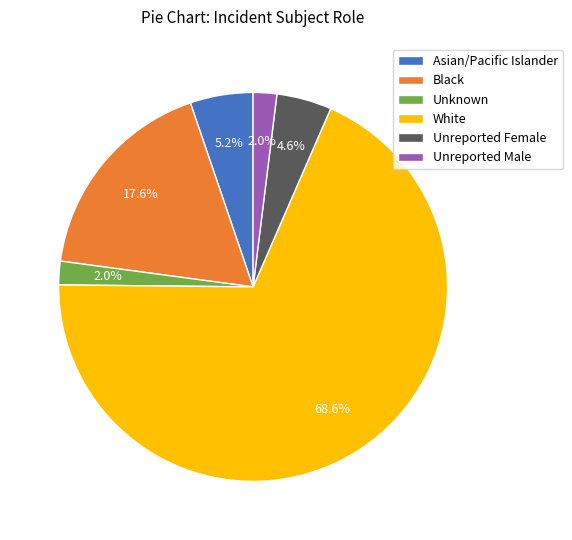

What portion of the pie excludes Asian/Pacific Islander?

94.8%